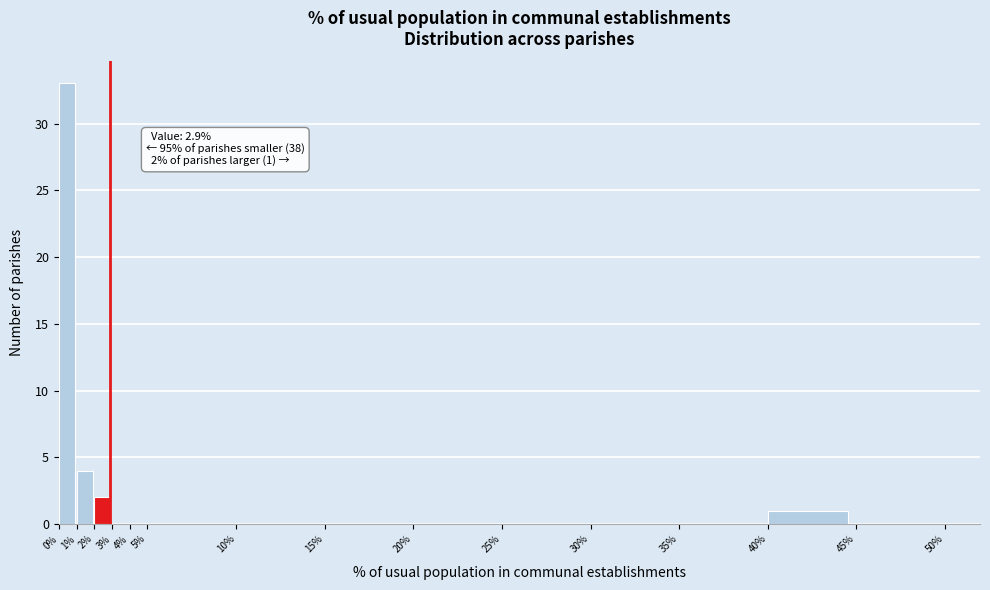

Which range on the x-axis has the tallest bar?

0% to 1%